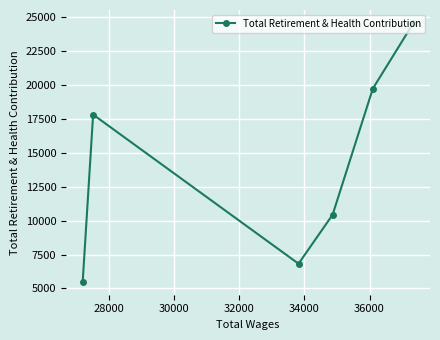

What is the value of the 5th point from the left?

19746